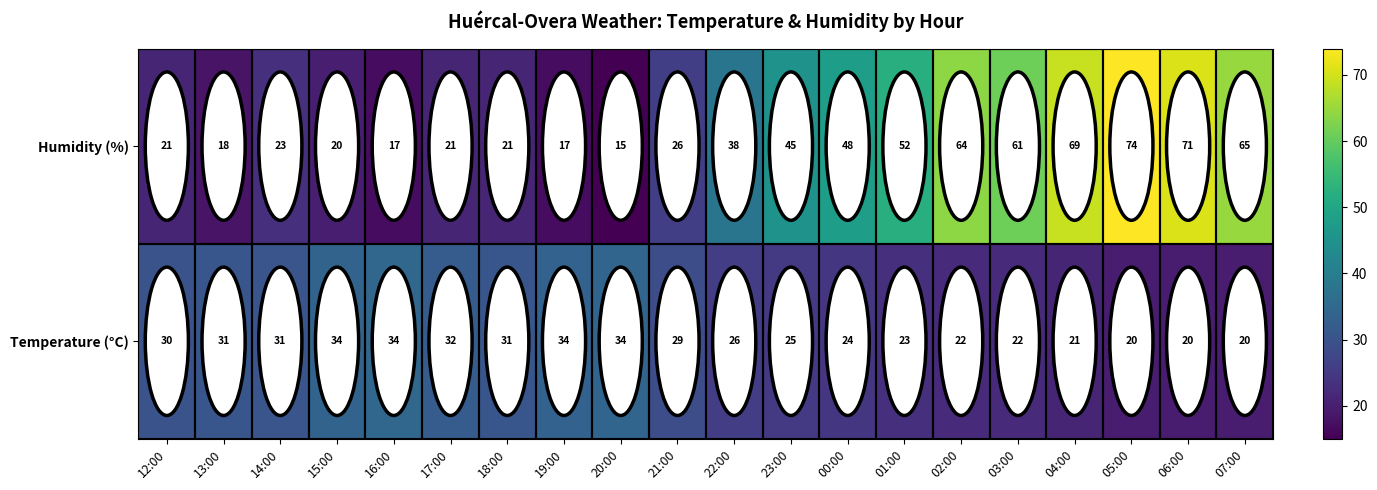

What is the difference between the highest and lowest values at 01:00?

28.8